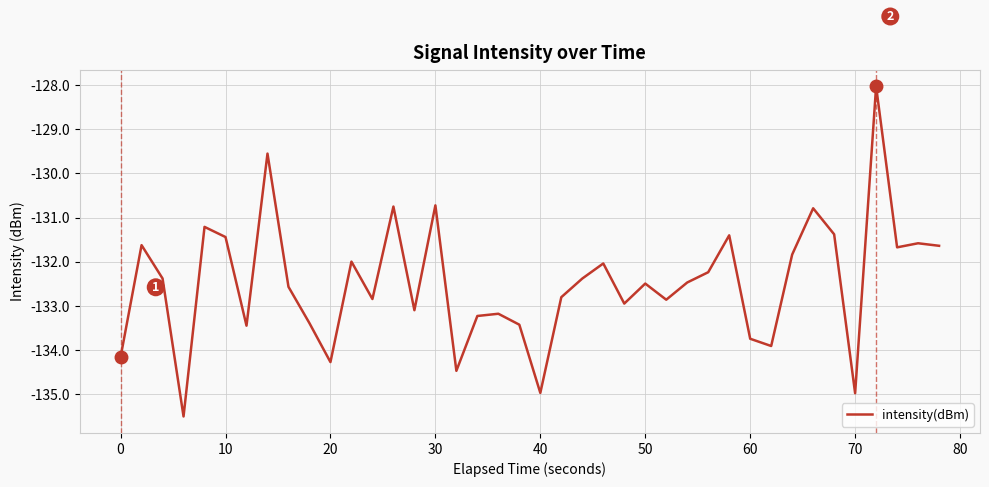

What is the difference between the maximum and minimum values?

7.5